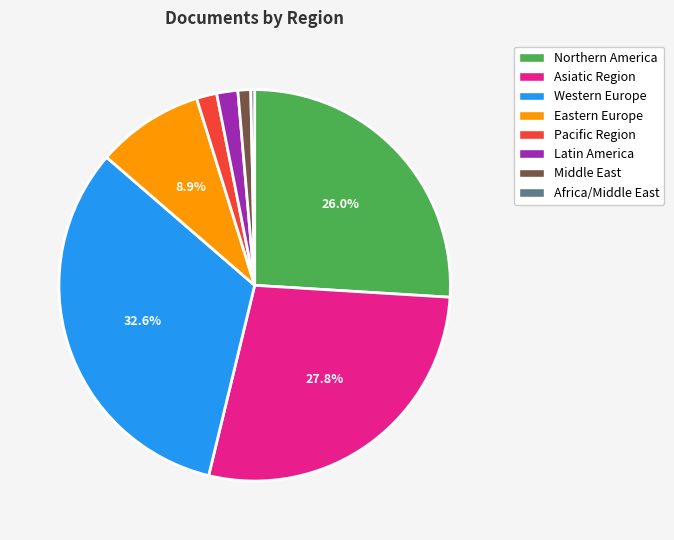

Is there a majority slice in this chart?

No